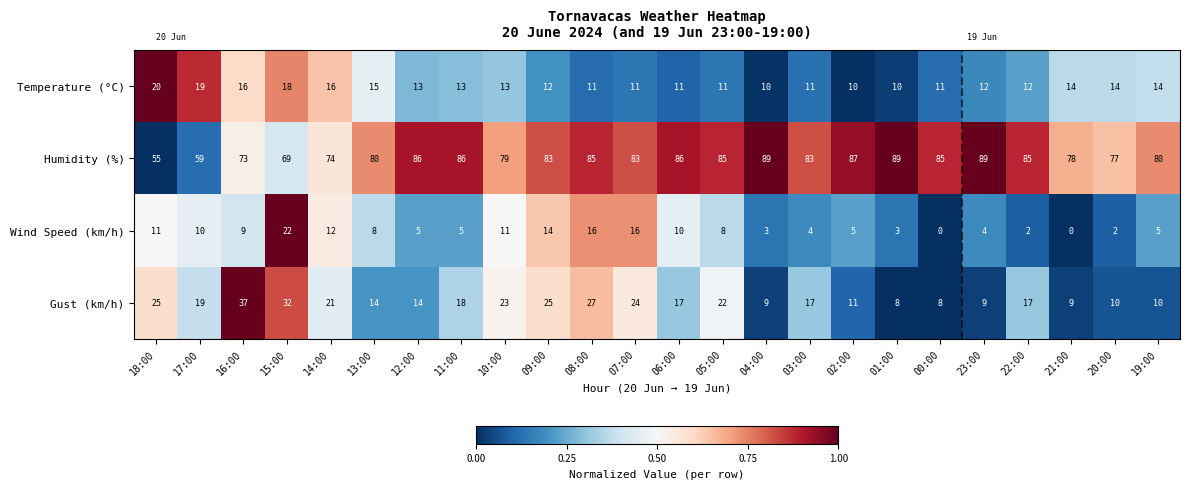

What is the difference between the maximum and minimum values in the Temperature (°C) series?

10